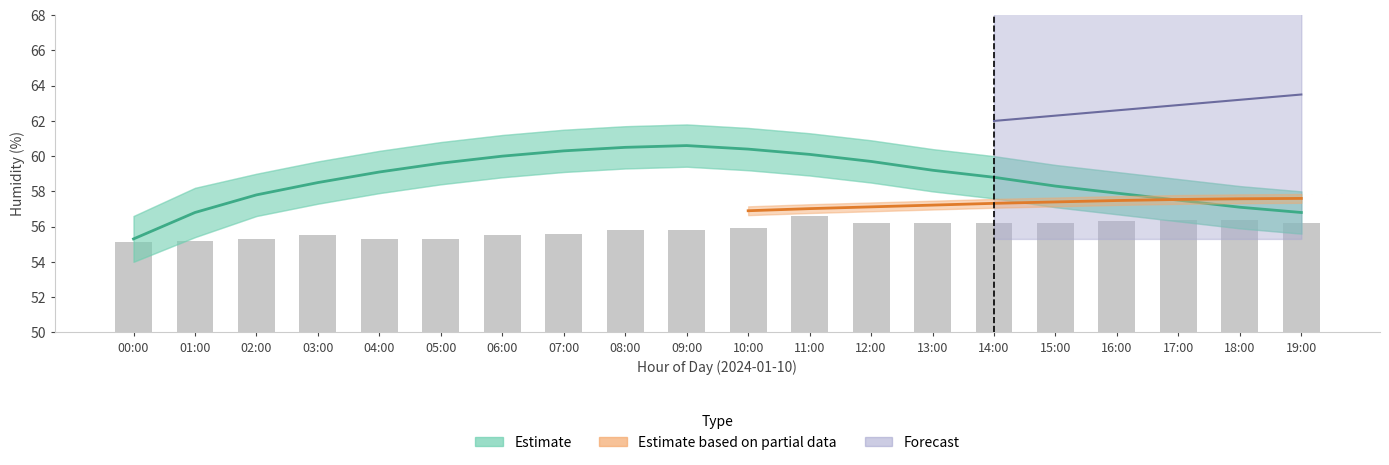

Read the humidity_lower value at 11:00.

58.9